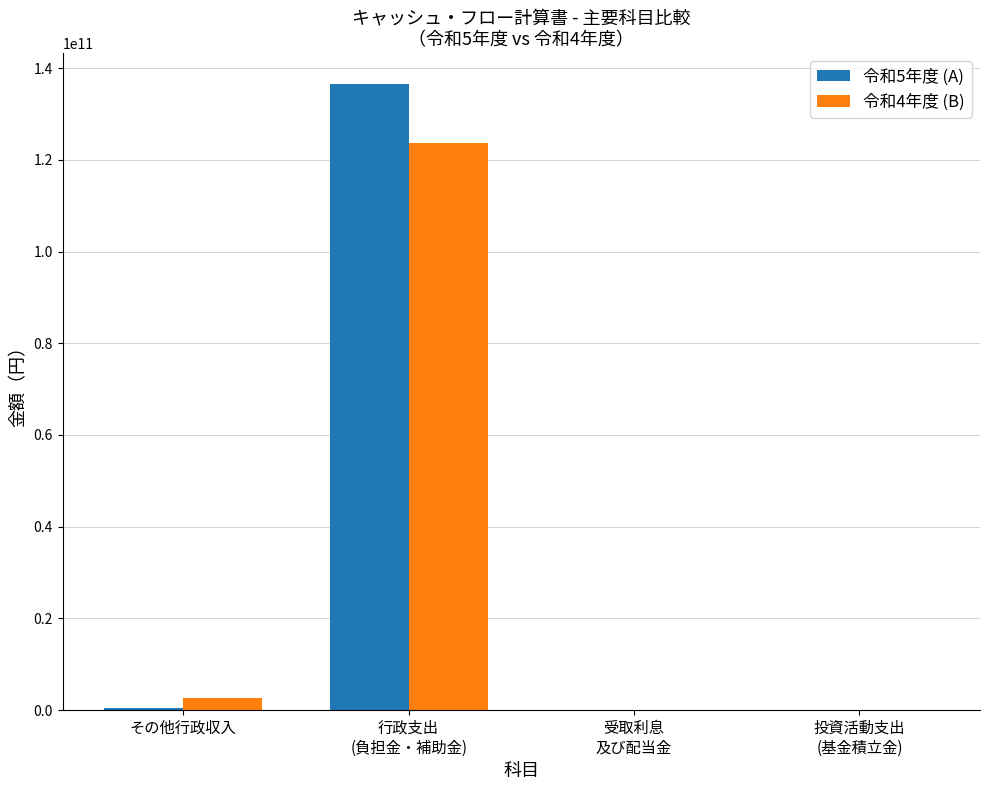

What is the greatest value displayed?

136451207175